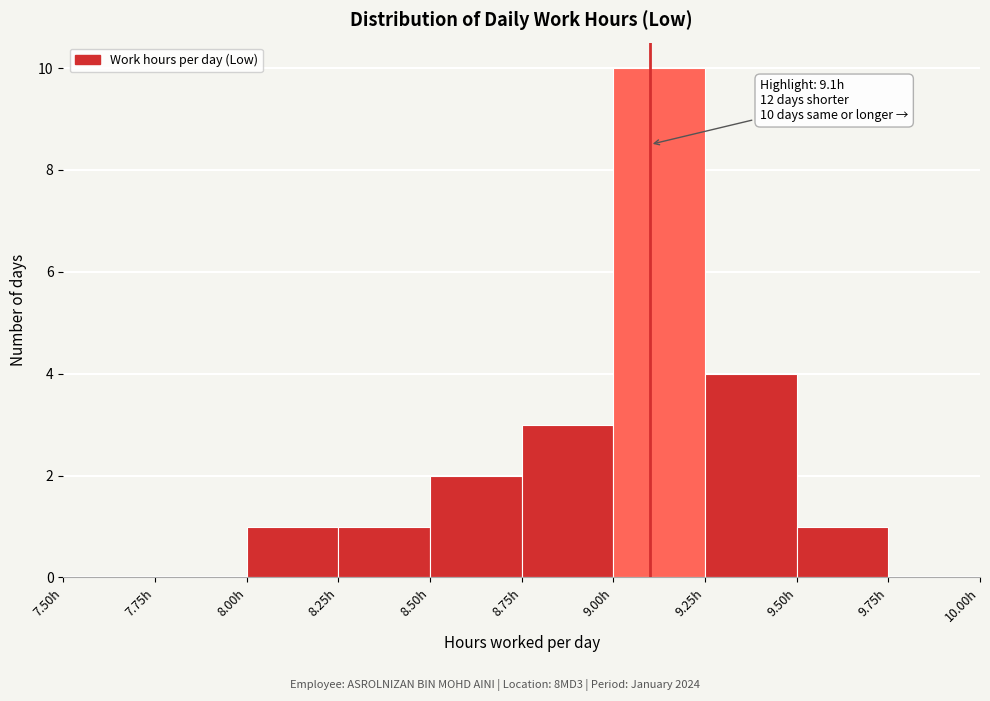

Which range on the x-axis has the tallest bar?

9.00 to 9.25